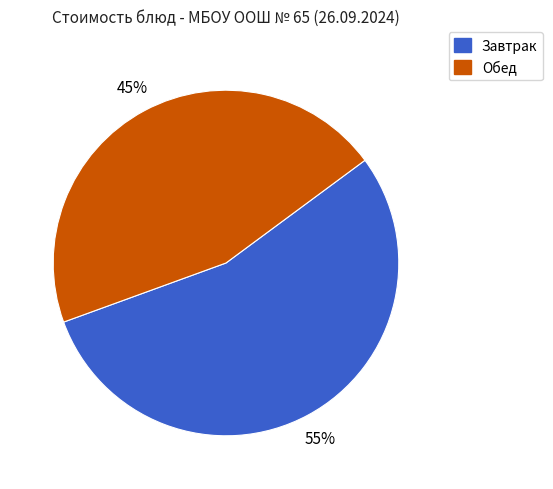

How many slices are in this pie chart?

2